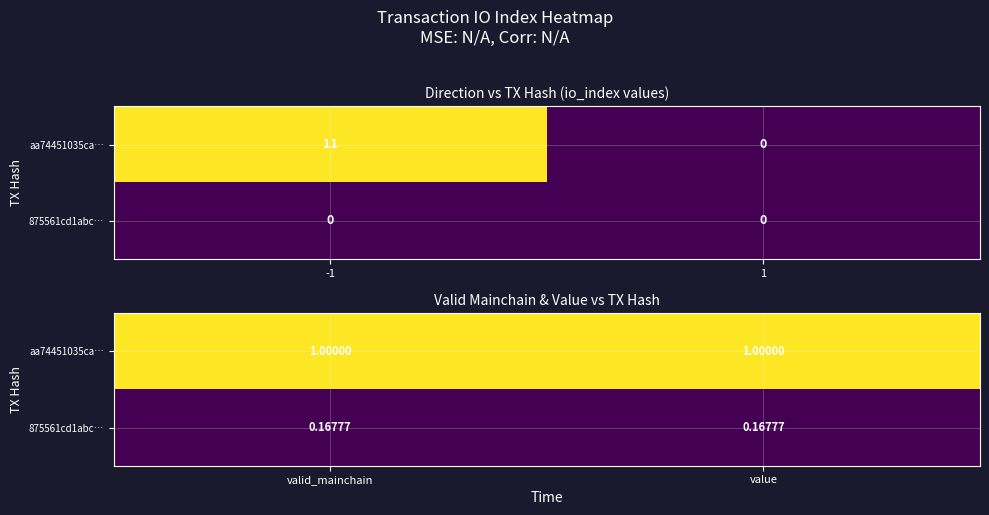

Which label corresponds to the smallest value in the chart?

valid_mainchain